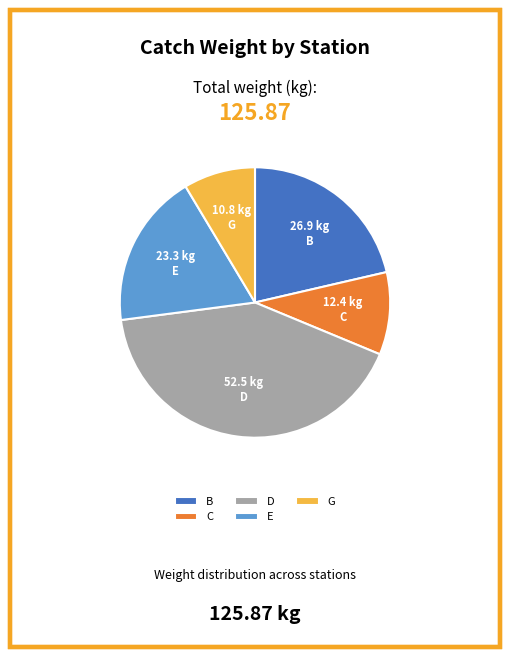

Is there a majority slice in this chart?

No